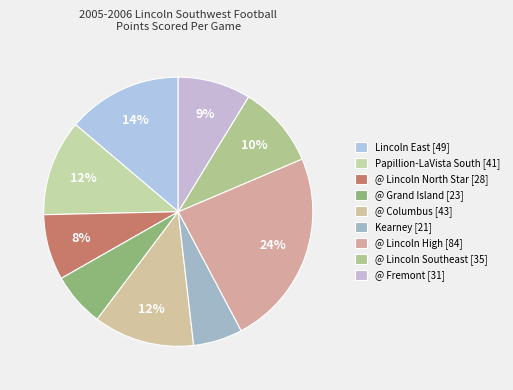

To the nearest percent, what portion does Lincoln East represent?

14%